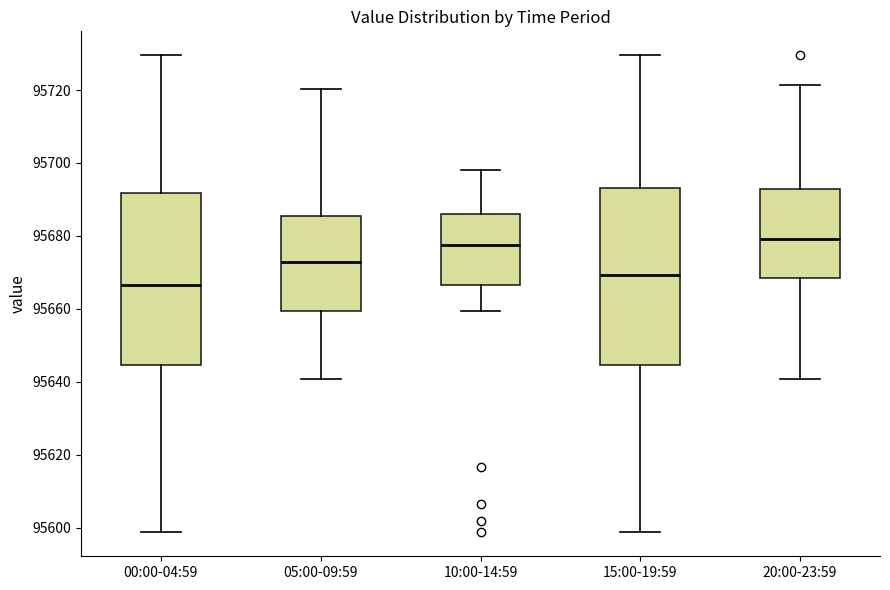

Reading left to right, transcribe this box plot: for each box, give where its median line is, the range the box spans, and where its two whiskers end, as read against the y-axis. The values are not printed on the chart, so give them approximately, as read against the axis.

00:00-04:59: median 95666, box 95644 to 95692, whiskers 95598 to 95730
05:00-09:59: median 95672, box 95660 to 95686, whiskers 95640 to 95720
10:00-14:59: median 95678, box 95666 to 95686, whiskers 95660 to 95698
15:00-19:59: median 95670, box 95644 to 95694, whiskers 95598 to 95730
20:00-23:59: median 95680, box 95668 to 95692, whiskers 95640 to 95722